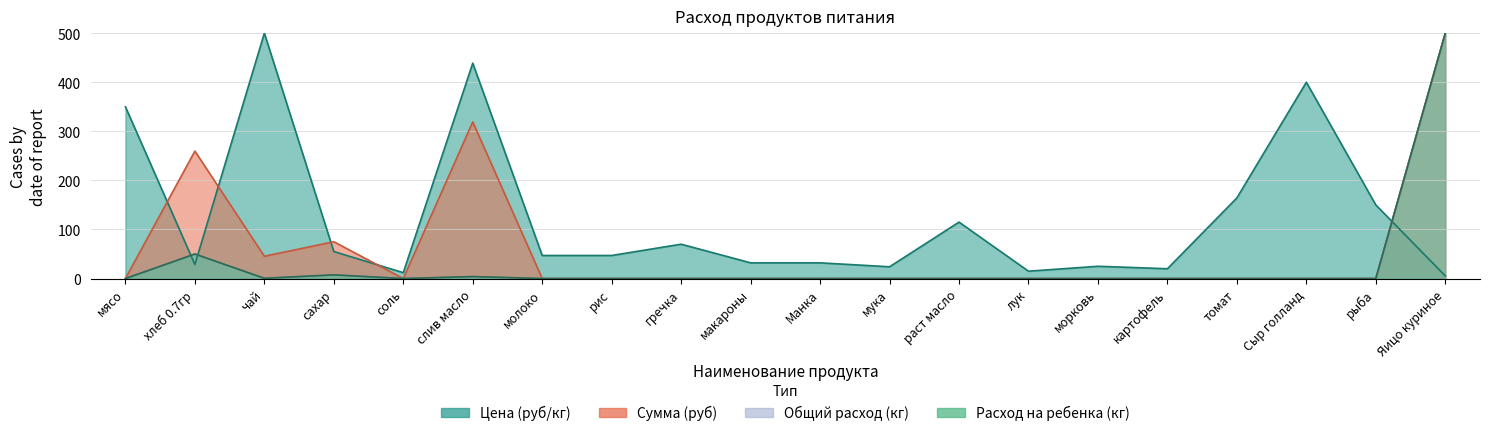

The value of Общий расход (кг) at рис is -325.2. True or false?

False